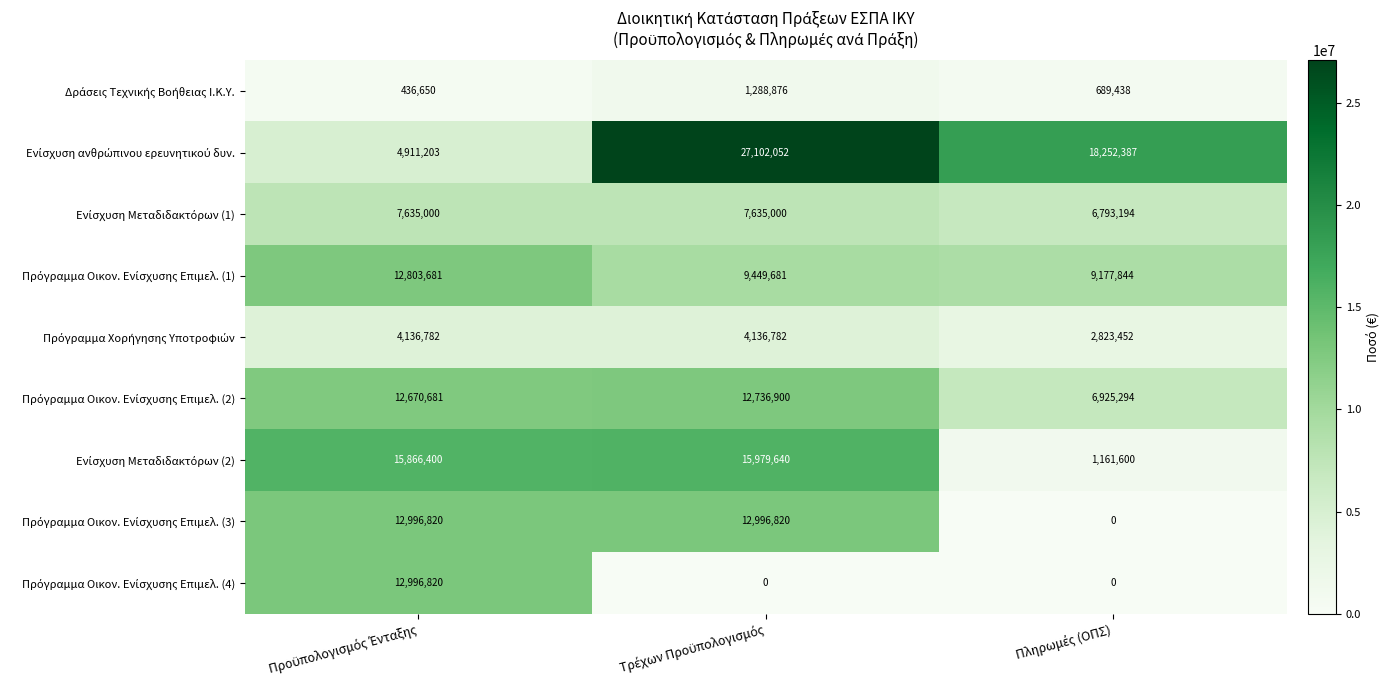

What is the maximum value shown in the chart?

27102052